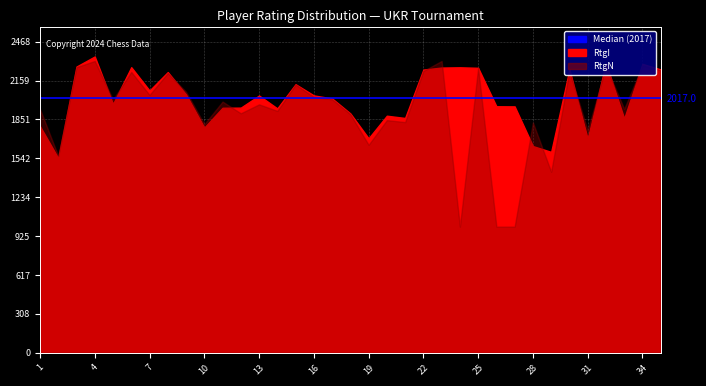

Reading left to right, transcribe all the data shown in this chart.

RtgI: 0=1797	1=1544	2=2270	3=2350	4=1973	5=2265	6=2080	7=2226	8=2049	9=1786	10=1943	11=1944	12=2040	13=1938	14=2130	15=2041	16=2017	17=1898	18=1701	19=1880	20=1862	21=2246	22=2262	23=2264	24=2260	25=1955	26=1954	27=1639	28=1593	29=2246	30=1697	31=2296	32=1858	33=2291	34=2247
RtgN: 0=1933	1=1560	2=2265	3=2314	4=2008	5=2227	6=2045	7=2218	8=2070	9=1812	10=1992	11=1899	12=1970	13=1918	14=2127	15=2028	16=2010	17=1892	18=1649	19=1845	20=1829	21=2235	22=2314	23=1000	24=2257	25=1000	26=1000	27=1826	28=1435	29=2235	30=1761	31=2272	32=1934	33=2279	34=2240